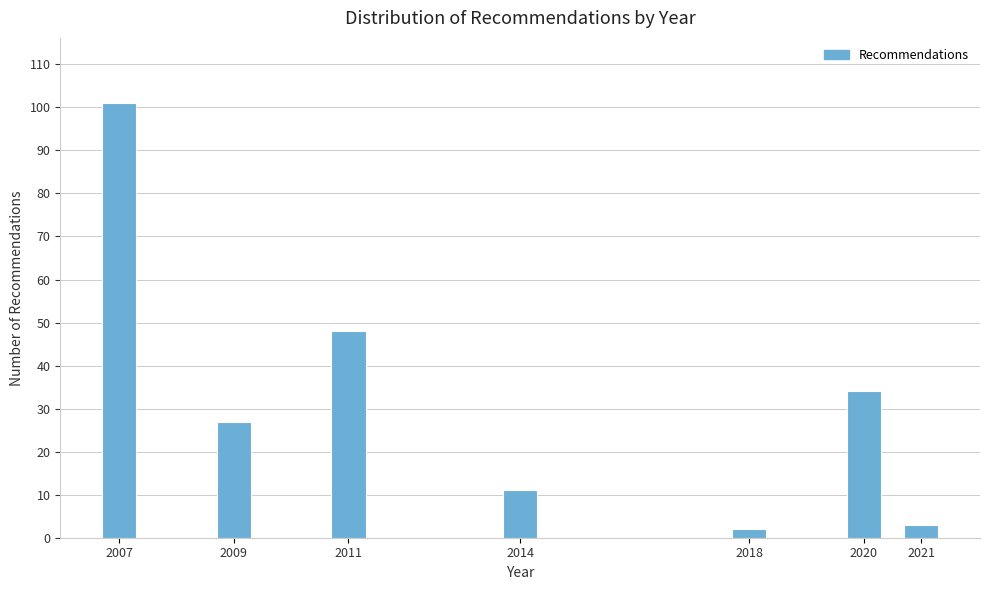

Reading left to right, transcribe all the data shown in this chart.

2007=101	2009=27	2011=48	2014=11	2018=2	2020=34	2021=3